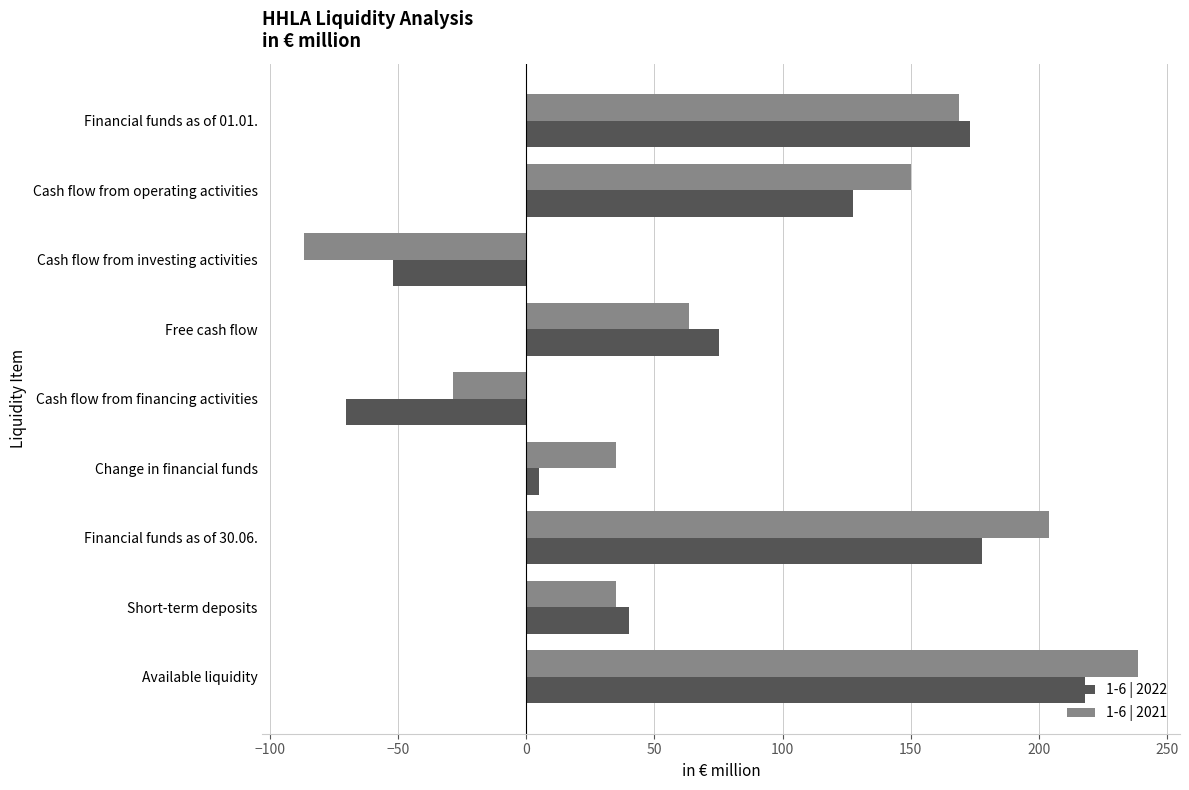

Rank the series by their maximum value, from highest to lowest.

1-6 | 2021, 1-6 | 2022